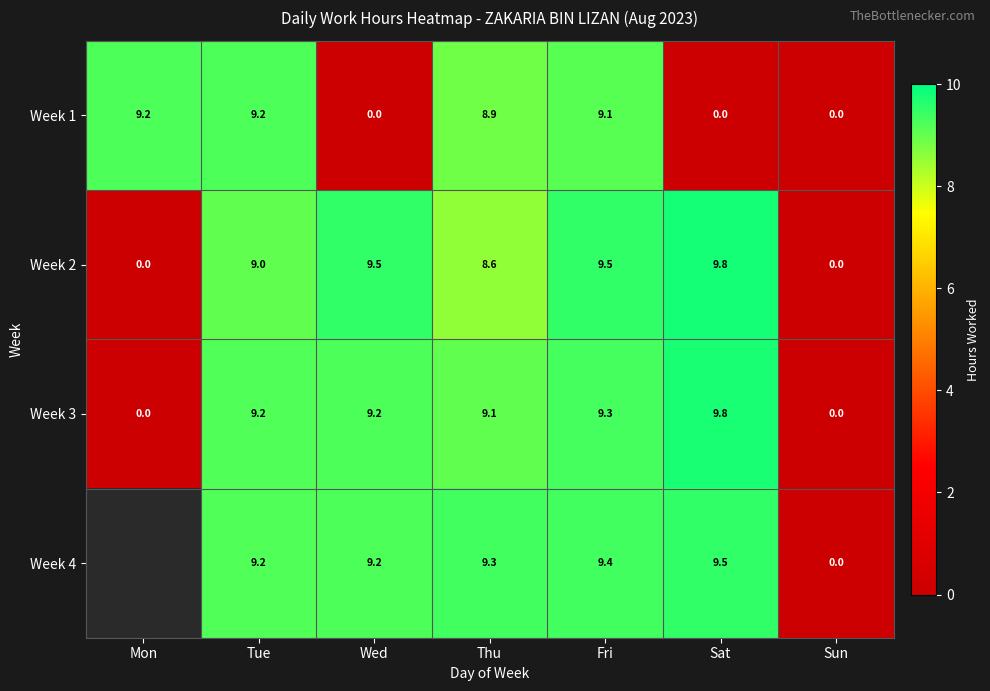

What is the difference between the maximum and second lowest values in the Week 2 series?

9.8